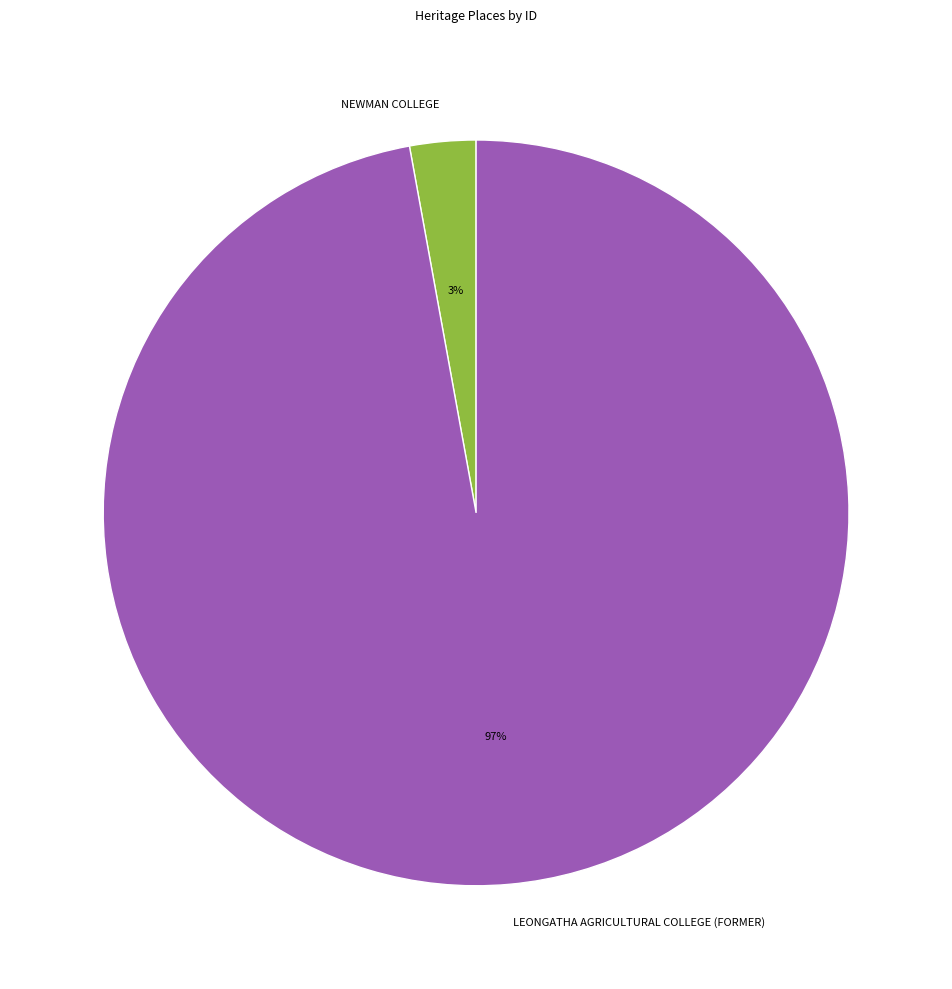

How many segments does this pie chart have?

2